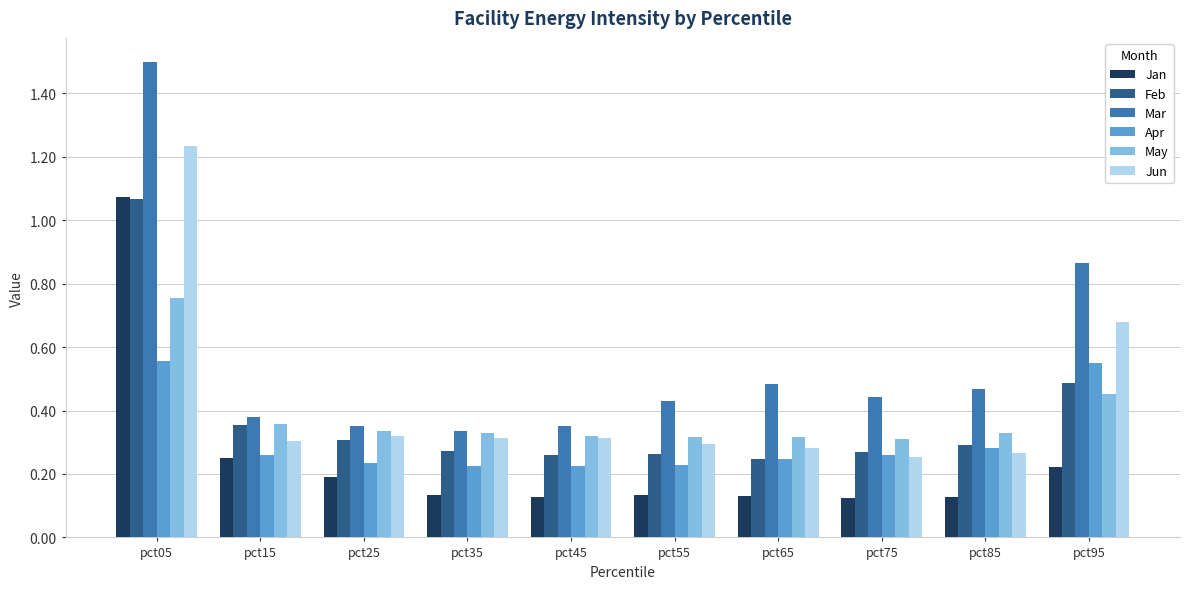

What are all the series names shown in the legend?

Jan, Feb, Mar, Apr, May, Jun